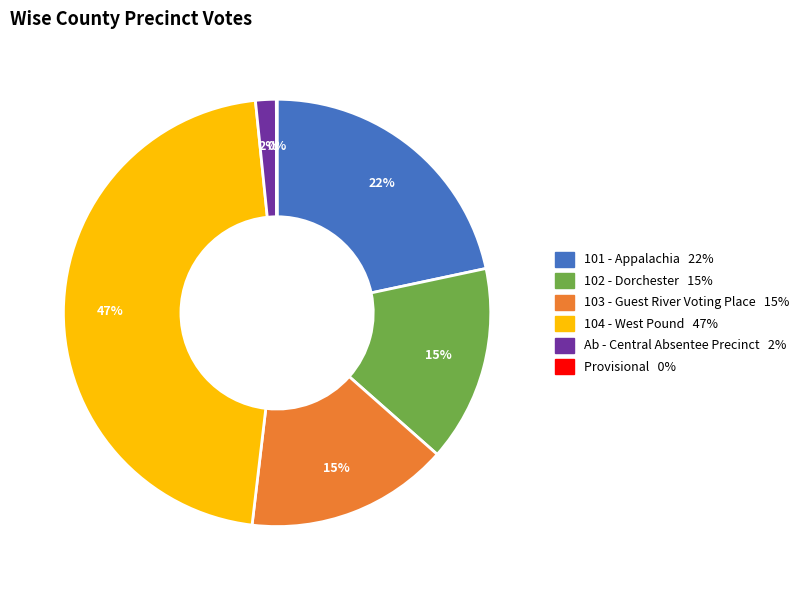

To the nearest percent, what is the average slice percentage?

17%